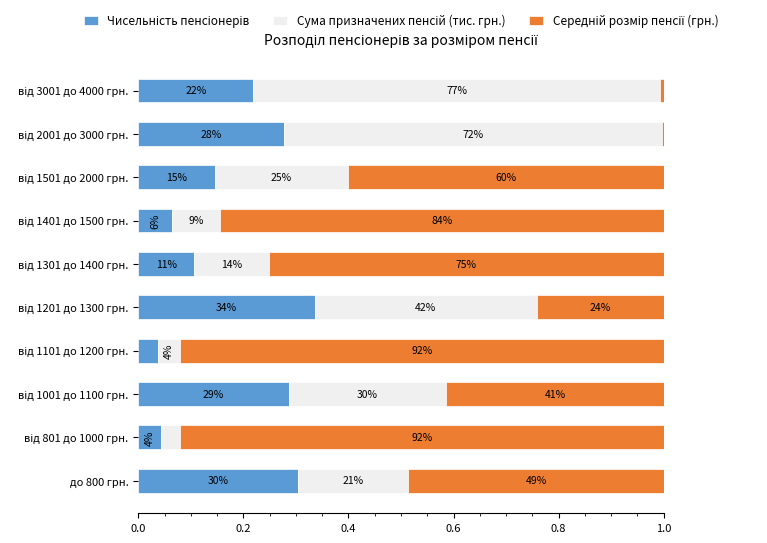

What are all the series names shown in the legend?

Чисельність пенсіонерів, Сума призначених пенсій (тис. грн.), Середній розмір пенсії (грн.)